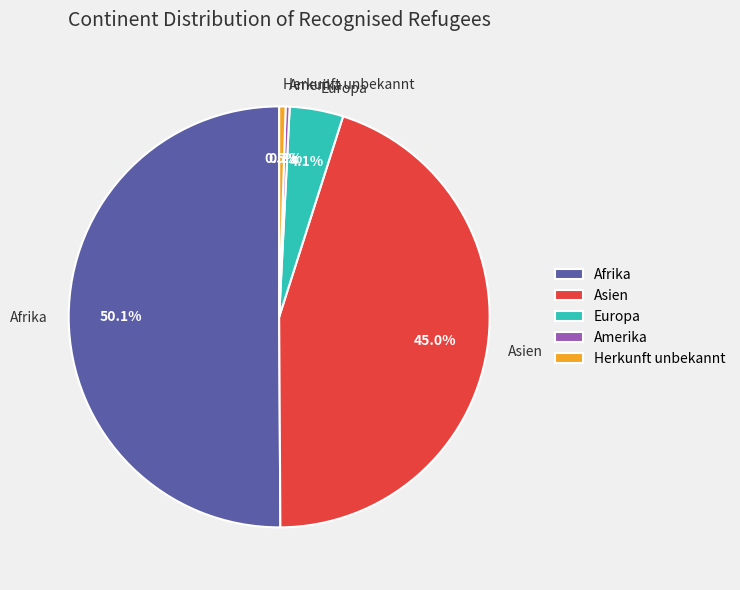

How much of the chart is everything except Herkunft unbekannt?

99.5%